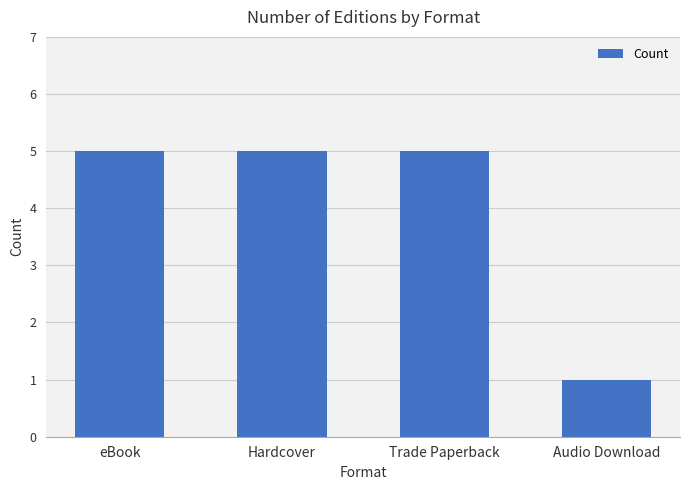

What value does the data have at Hardcover?

5